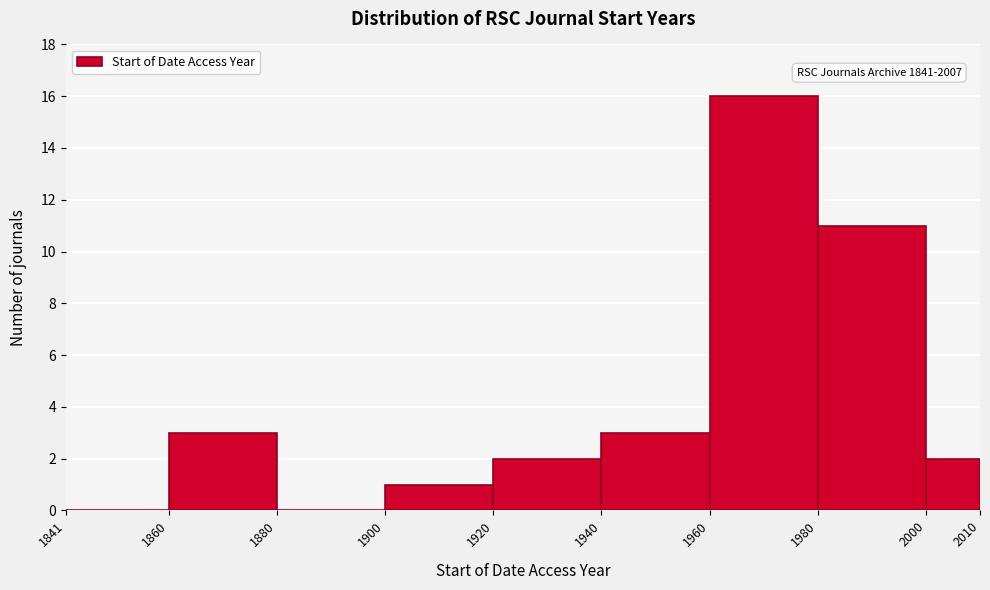

Which range on the x-axis has the tallest bar?

1960 to 1980